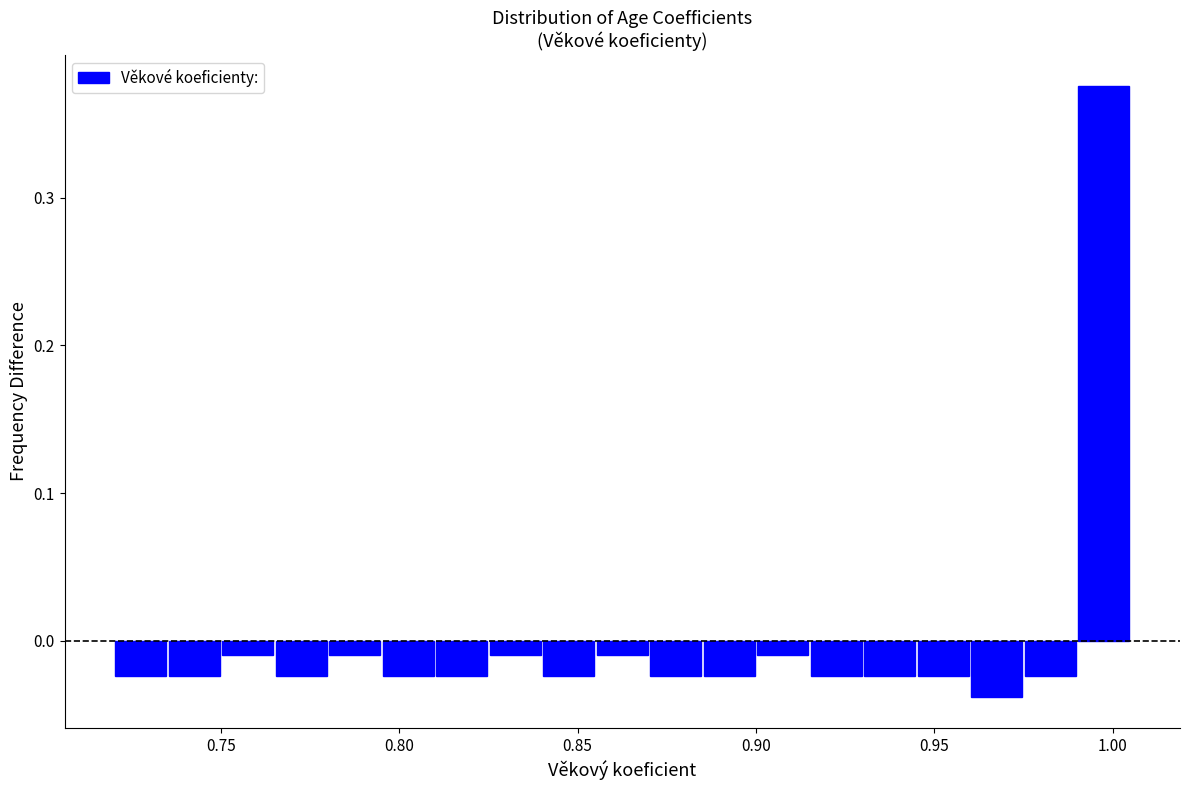

Around what value on the x-axis is the tallest bar? Give the approximate position of its centre, as read against the axis.

1.000